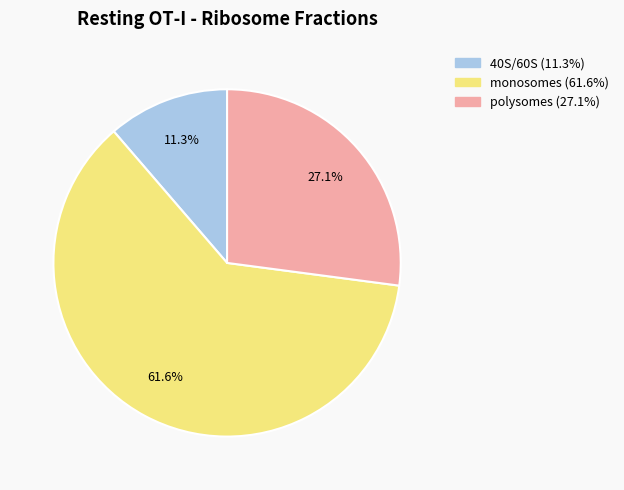

How many slices are in this pie chart?

3